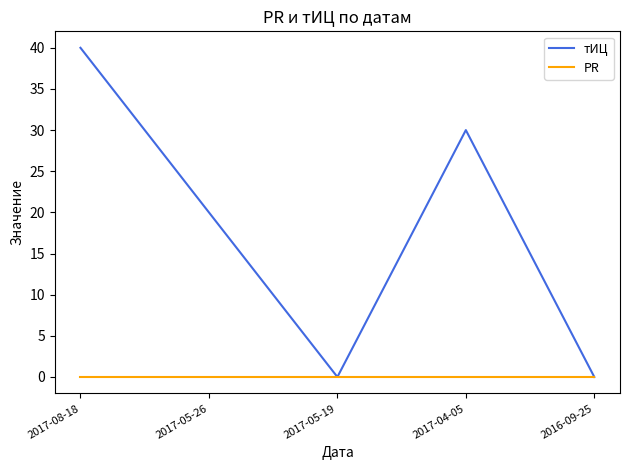

Between 2017-04-05 and 2016-09-25, which series saw the biggest shift?

тИЦ